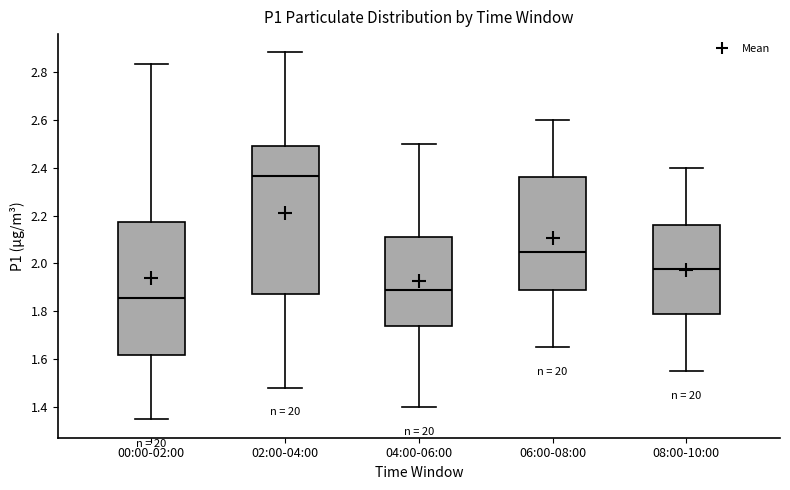

Which box has the highest median line?

02:00-04:00